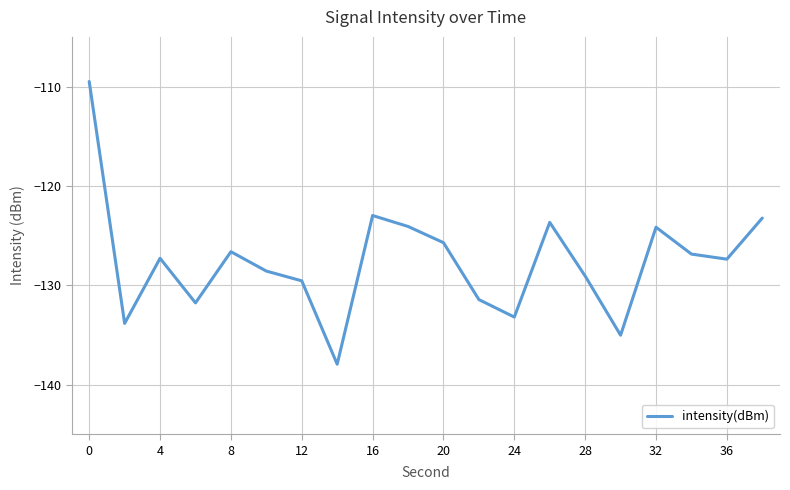

What is the minimum value shown in the chart?

-137.9